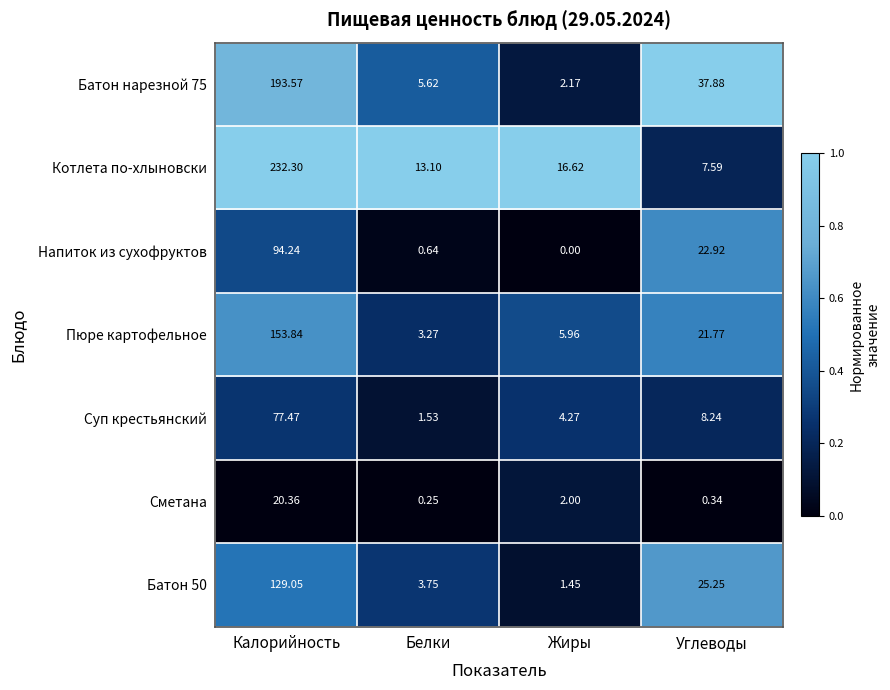

Between Калорийность and Белки, which series saw the biggest shift?

Котлета по-хлыновски